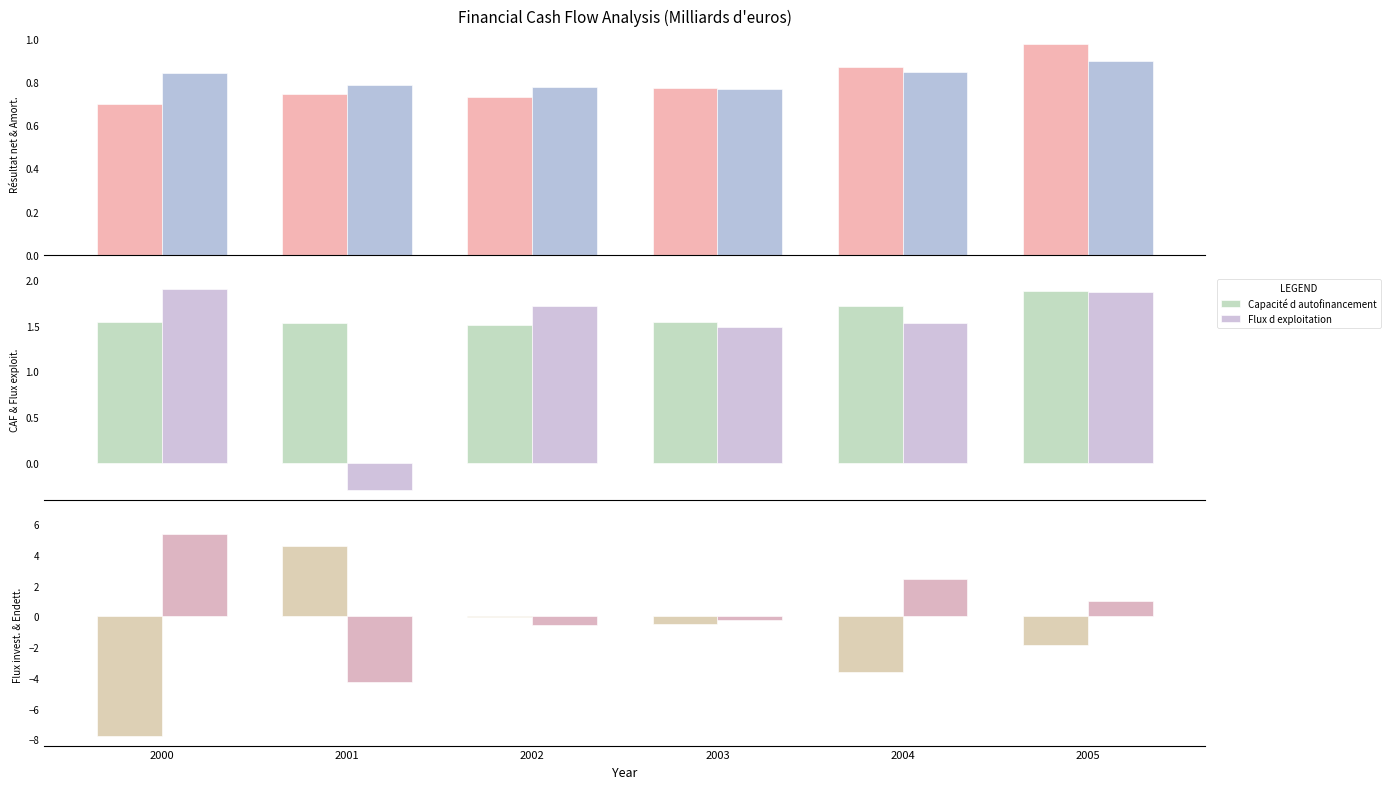

Does the chart contain any negative values?

Yes